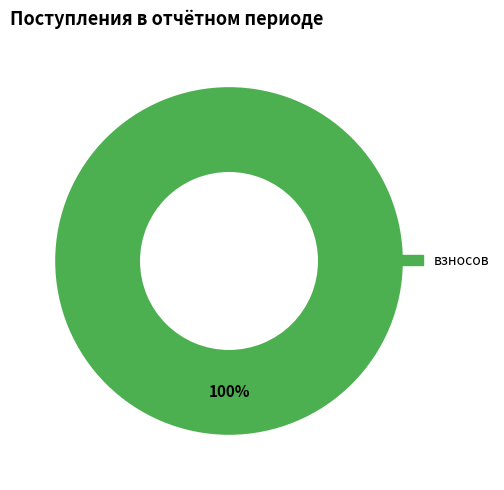

Does any single category account for the majority?

Yes